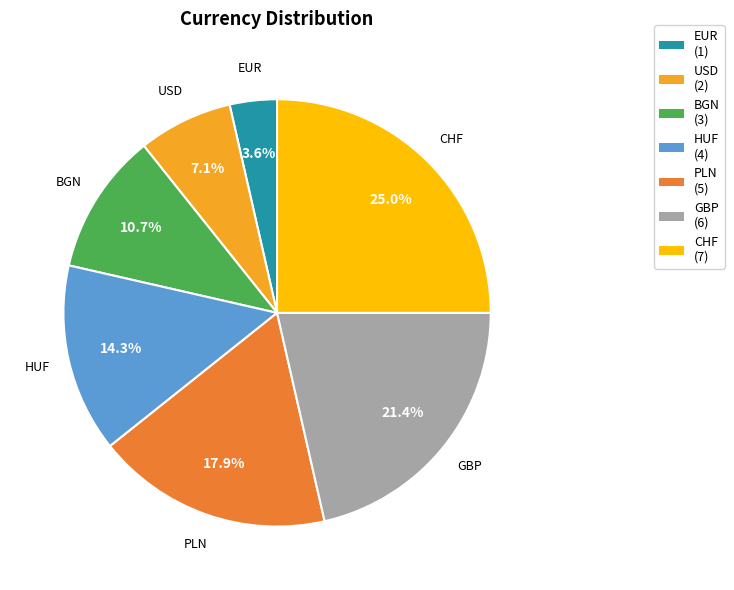

Count the number of slices in the pie.

7